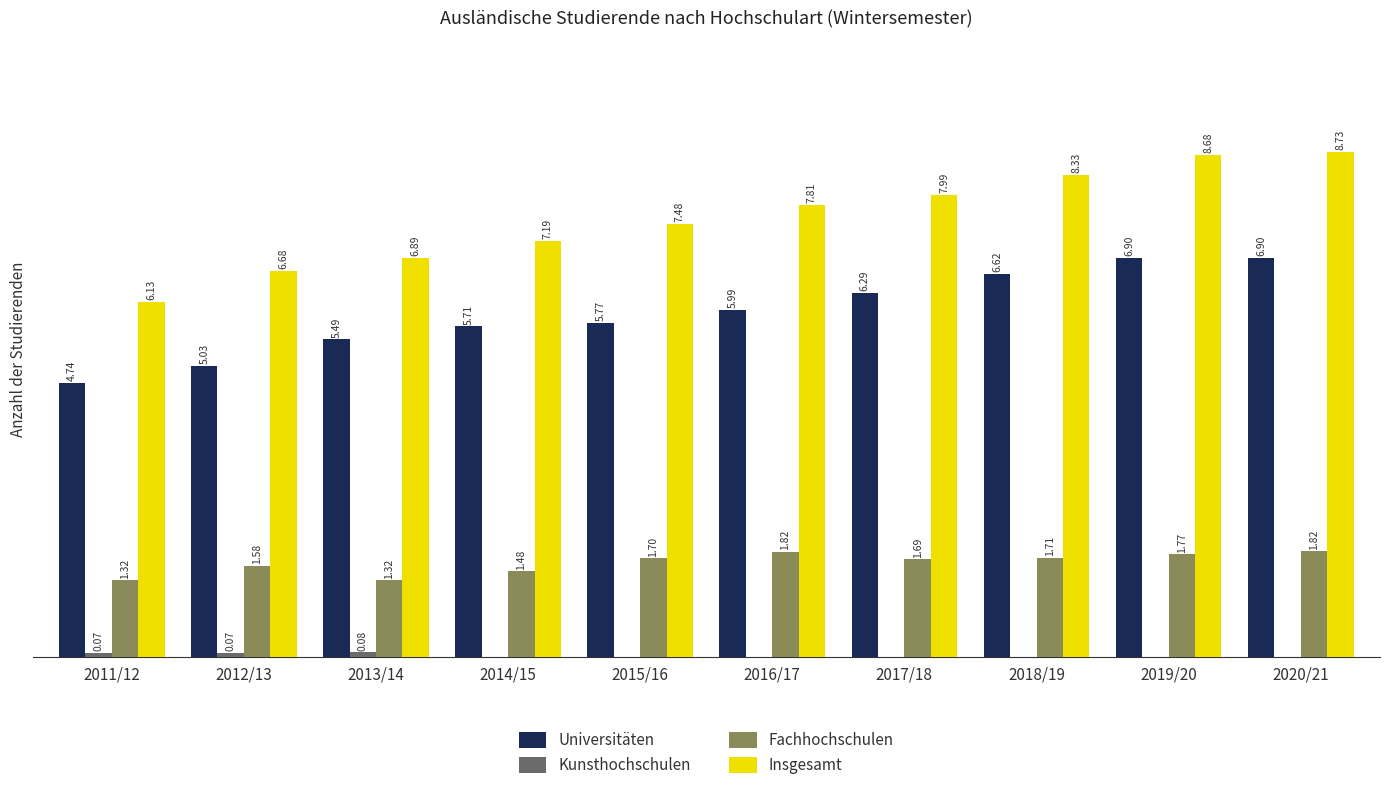

What is the spread (max minus min) of values at 2018/19?

8333